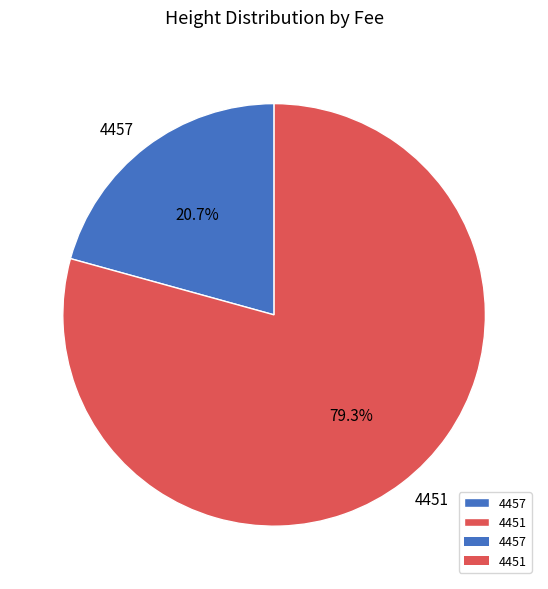

Rank the categories by value from highest to lowest.

4451, 4457